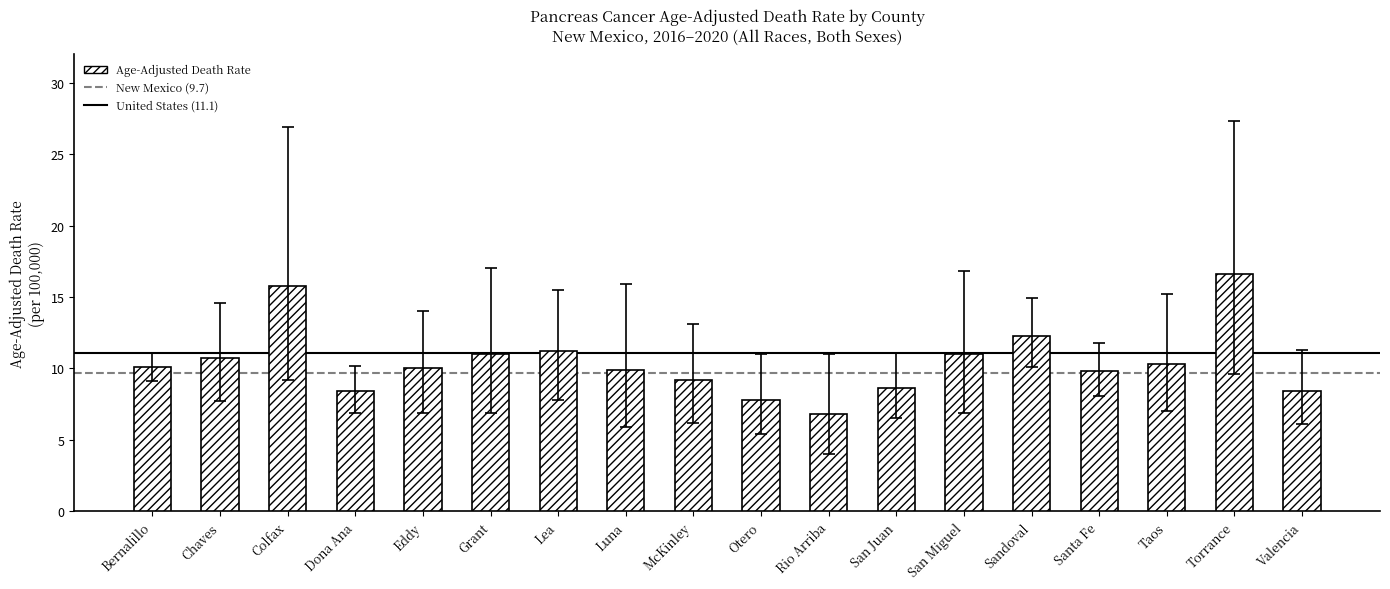

What is the average value?

10.4